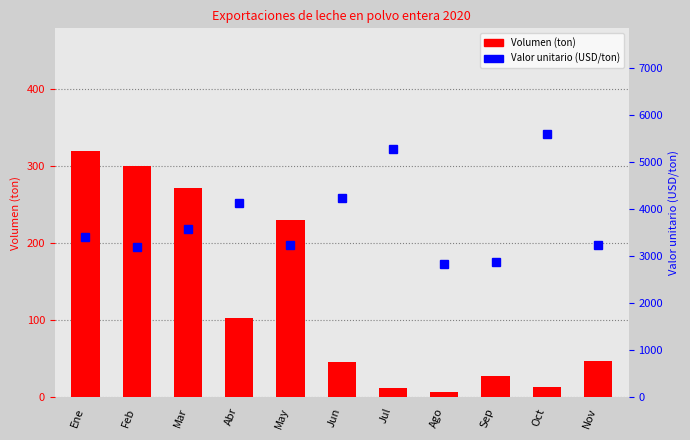

Which has a higher value, Nov or Jul?

Nov